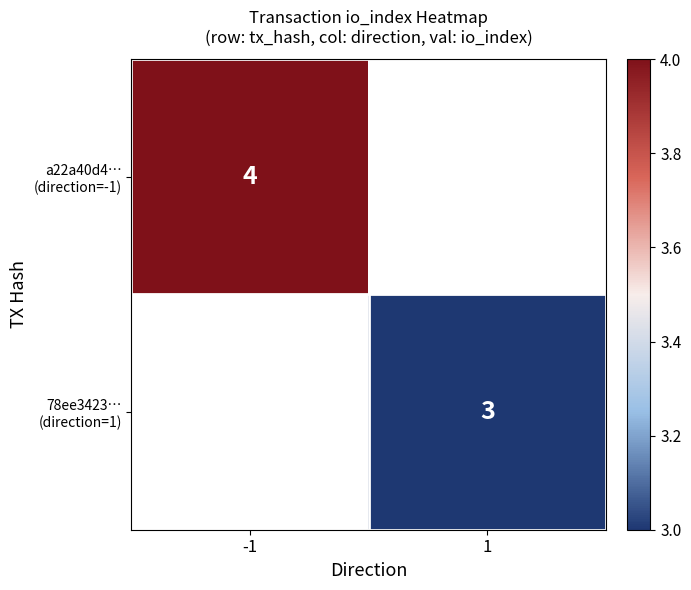

Is the value of a22a40d4… (direction=-1) at -1 greater than the value of 78ee3423… (direction=1) at 1?

Yes